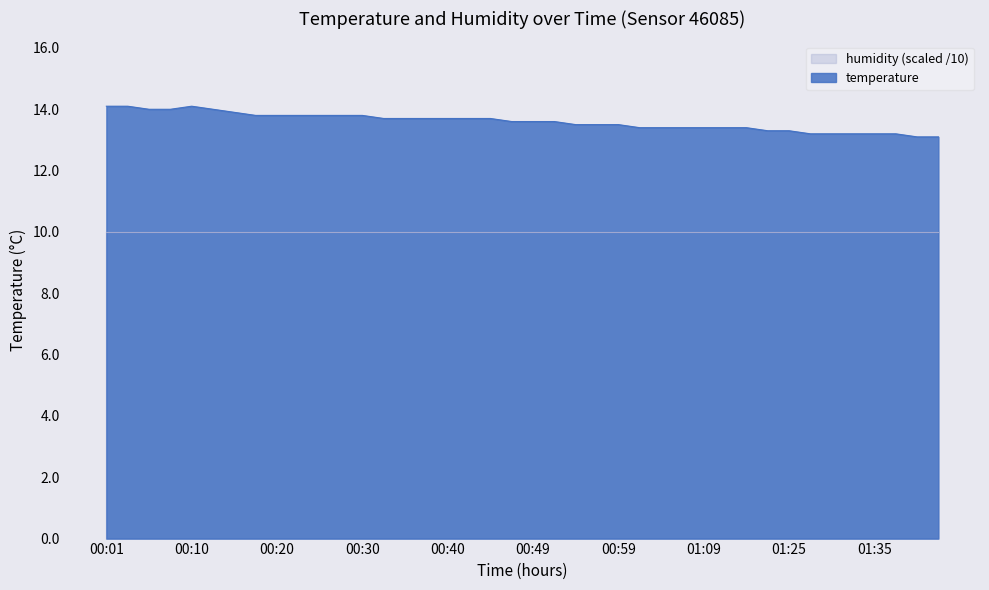

Where is the first local maximum?

00:10